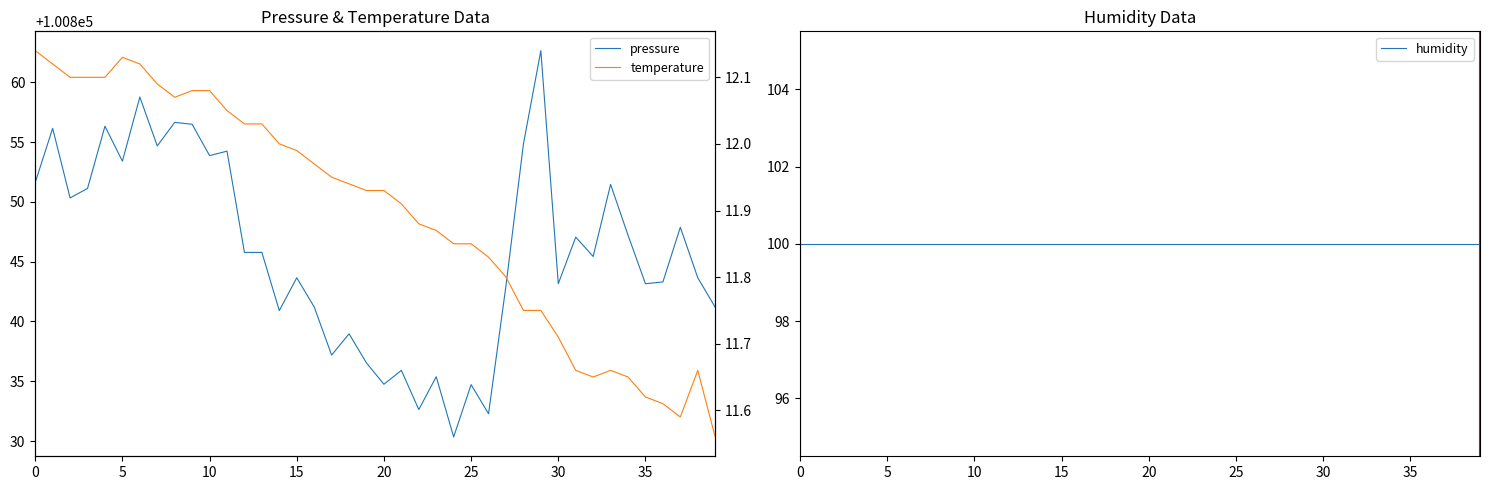

True or false: temperature and pressure intersect in this chart.

False